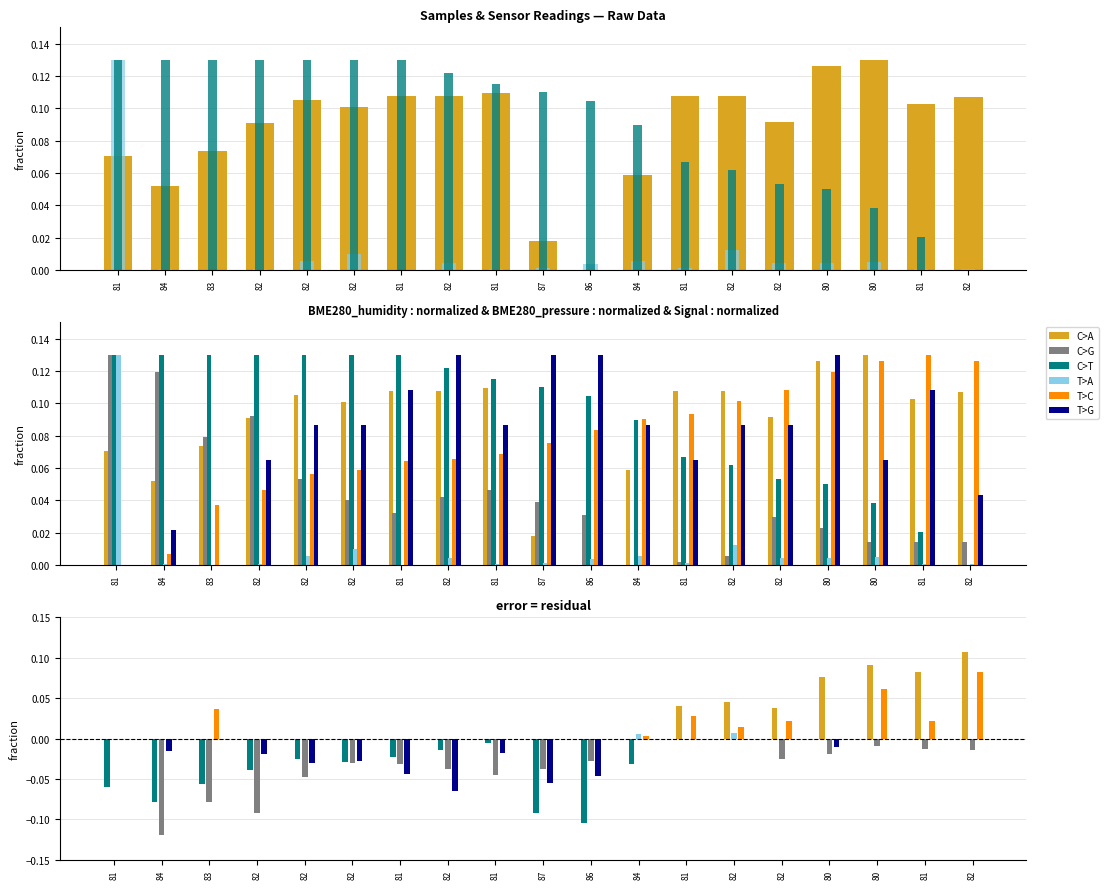

The BME280_temperature series shows 0.1 at 82. True or false?

True